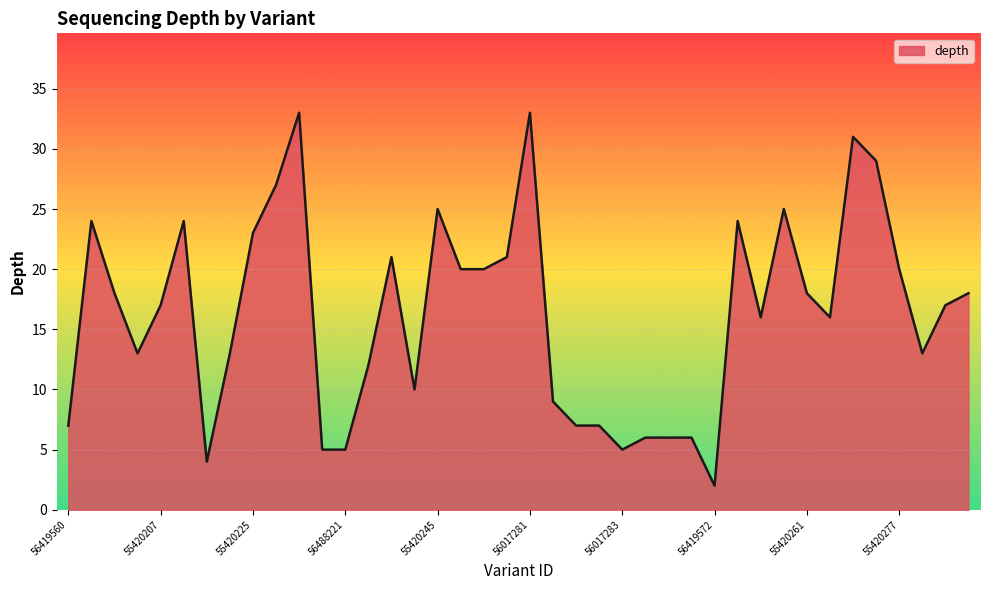

What is the difference between the maximum and minimum values?

31